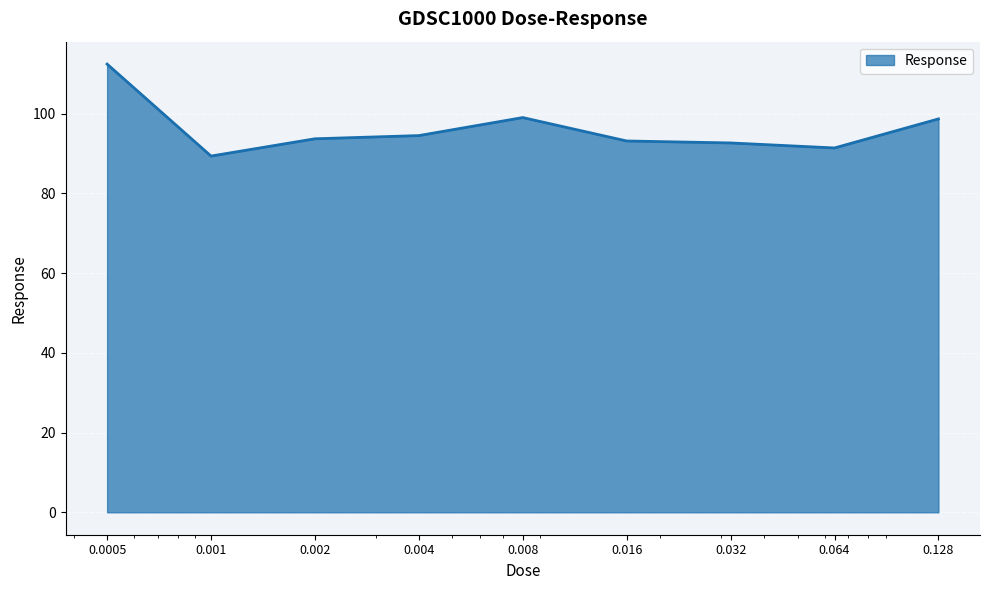

What is the greatest value displayed?

112.5